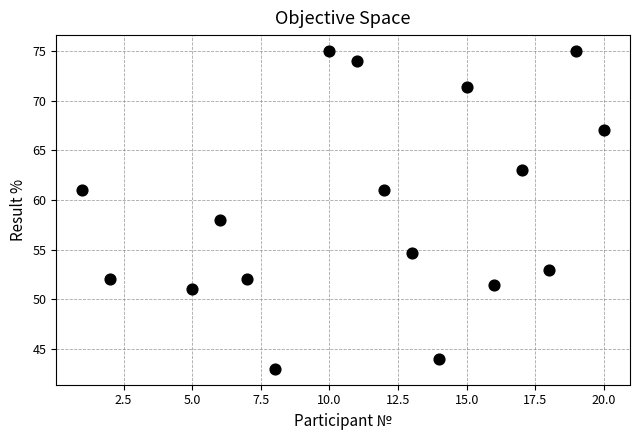

What Y value in the scatter plot is closest to 59?

58.0